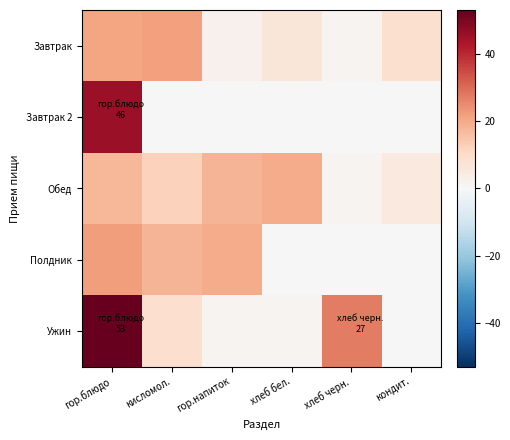

Rank the series at кондит. from lowest to highest value.

Завтрак 2, Полдник, Ужин, Обед, Завтрак